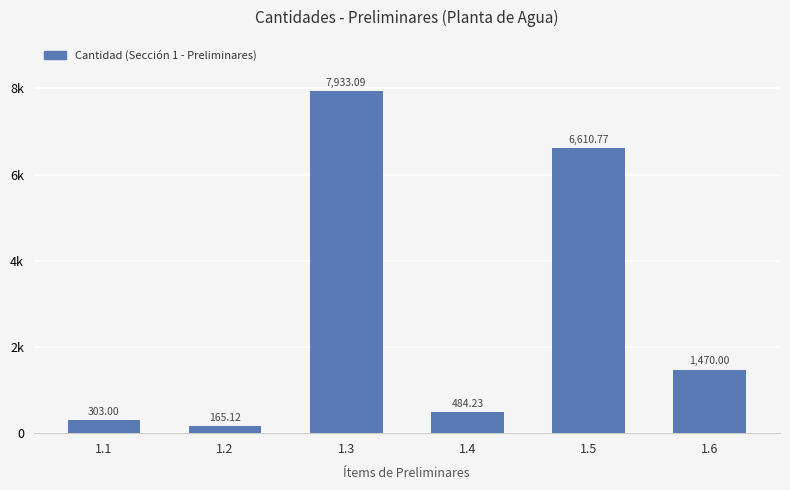

The chart shows a value of 7933.1 at 1.3. True or false?

True